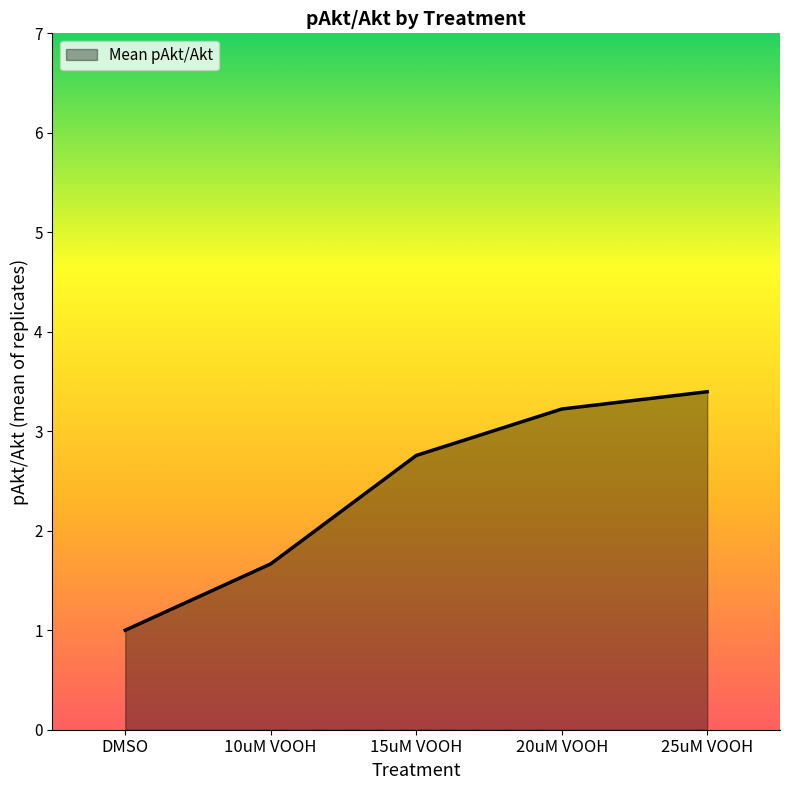

Rank the categories by value from lowest to highest.

DMSO, 10uM VOOH, 15uM VOOH, 20uM VOOH, 25uM VOOH